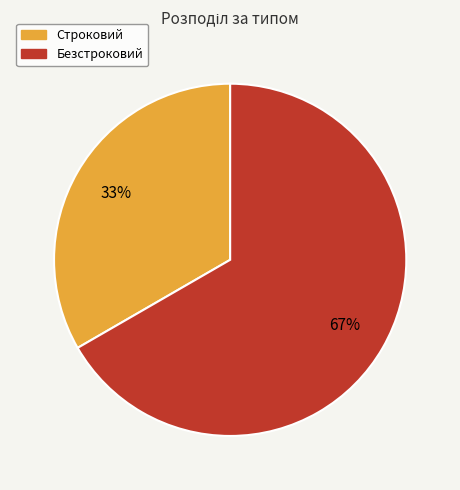

To the nearest percent, what is the combined percentage of Безстроковий and Строковий?

100%